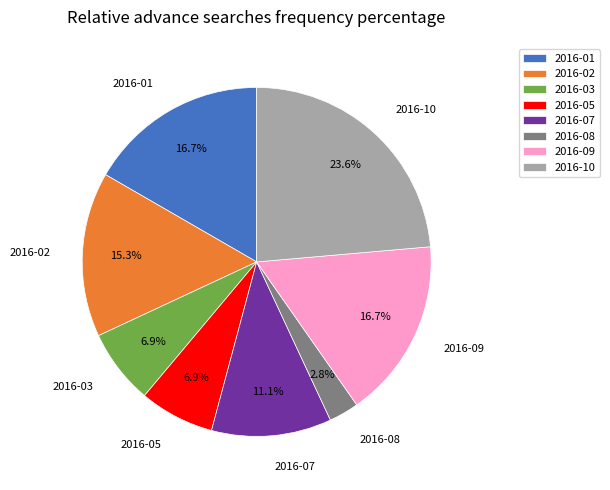

To the nearest percent, what portion does 2016-08 represent?

3%